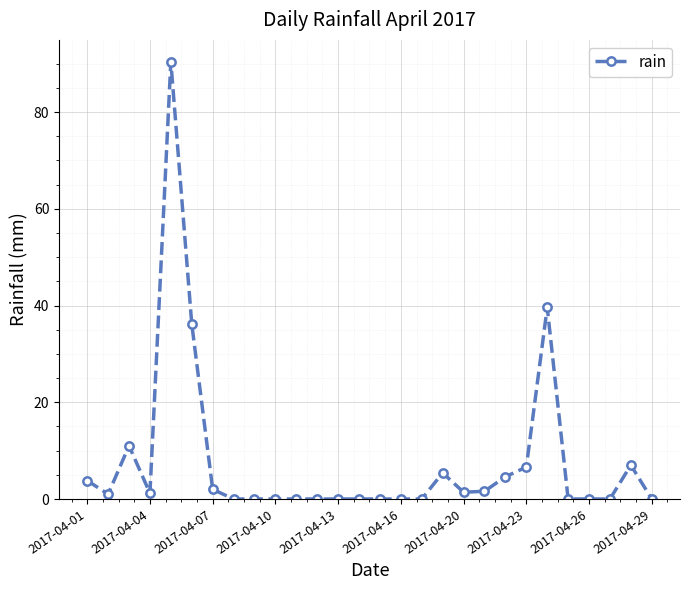

True or false: there are more than 0 points higher than both neighbors.

True